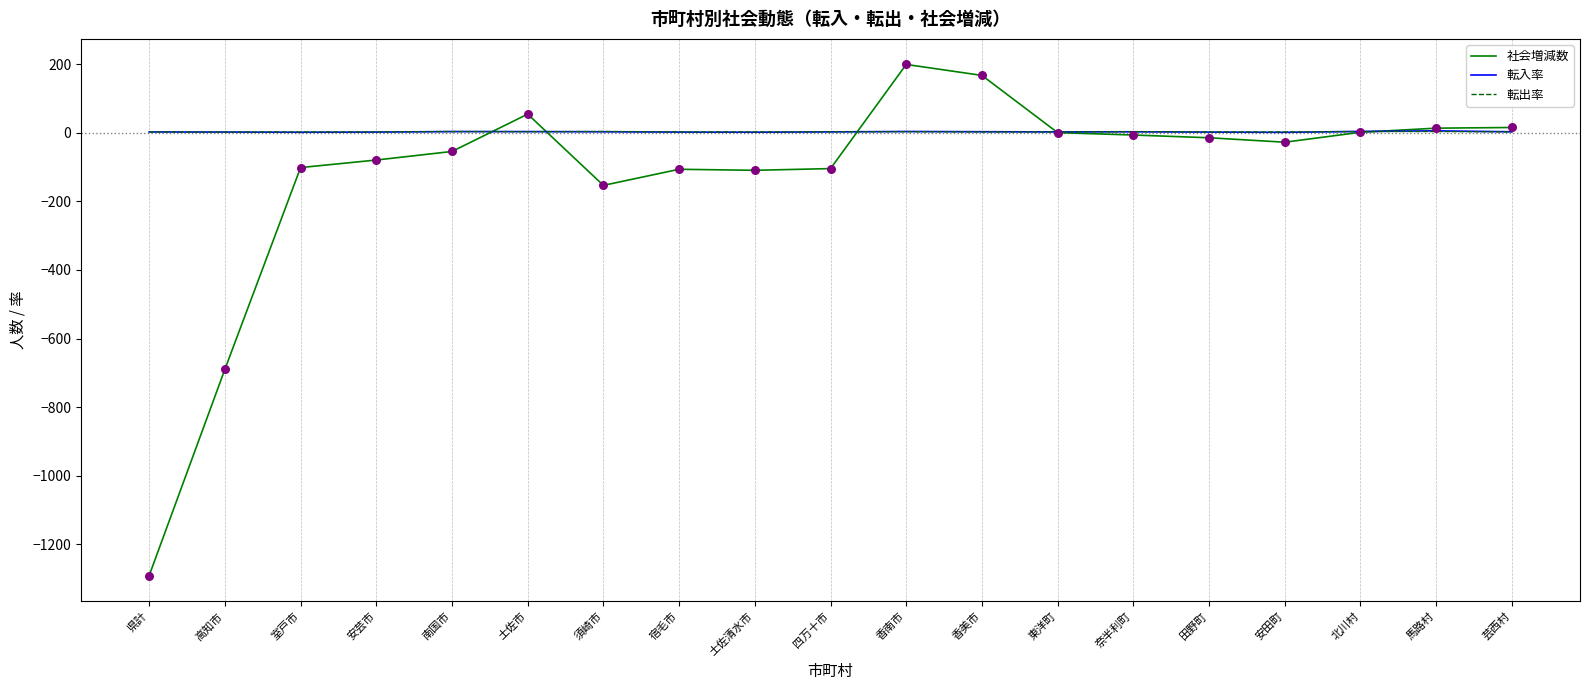

What are all the series names shown in the legend?

社会増減数, 転入率, 転出率